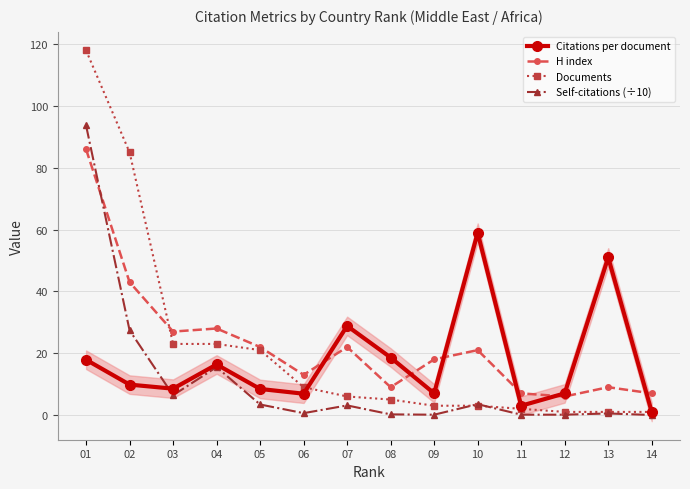

Reading left to right, extract all data points from this chart.

Citations per document: 01=17.9	02=9.8	03=8.5	04=16.4	05=8.4	06=6.9	07=28.8	08=18.6	09=7.0	10=59.0	11=3.0	12=7.0	13=51.0	14=1.0
H index: 01=86.0	02=43.0	03=27.0	04=28.0	05=22.0	06=13.0	07=22.0	08=9.0	09=18.0	10=21.0	11=7.0	12=6.0	13=9.0	14=7.0
Documents: 01=118.0	02=85.0	03=23.0	04=23.0	05=21.0	06=9.0	07=6.0	08=5.0	09=3.0	10=3.0	11=2.0	12=1.0	13=1.0	14=1.0
Self-citations (÷10): 01=93.7	02=27.4	03=6.4	04=15.5	05=3.4	06=0.6	07=3.1	08=0.2	09=0.1	10=3.5	11=0.1	12=0.1	13=0.5	14=0.0